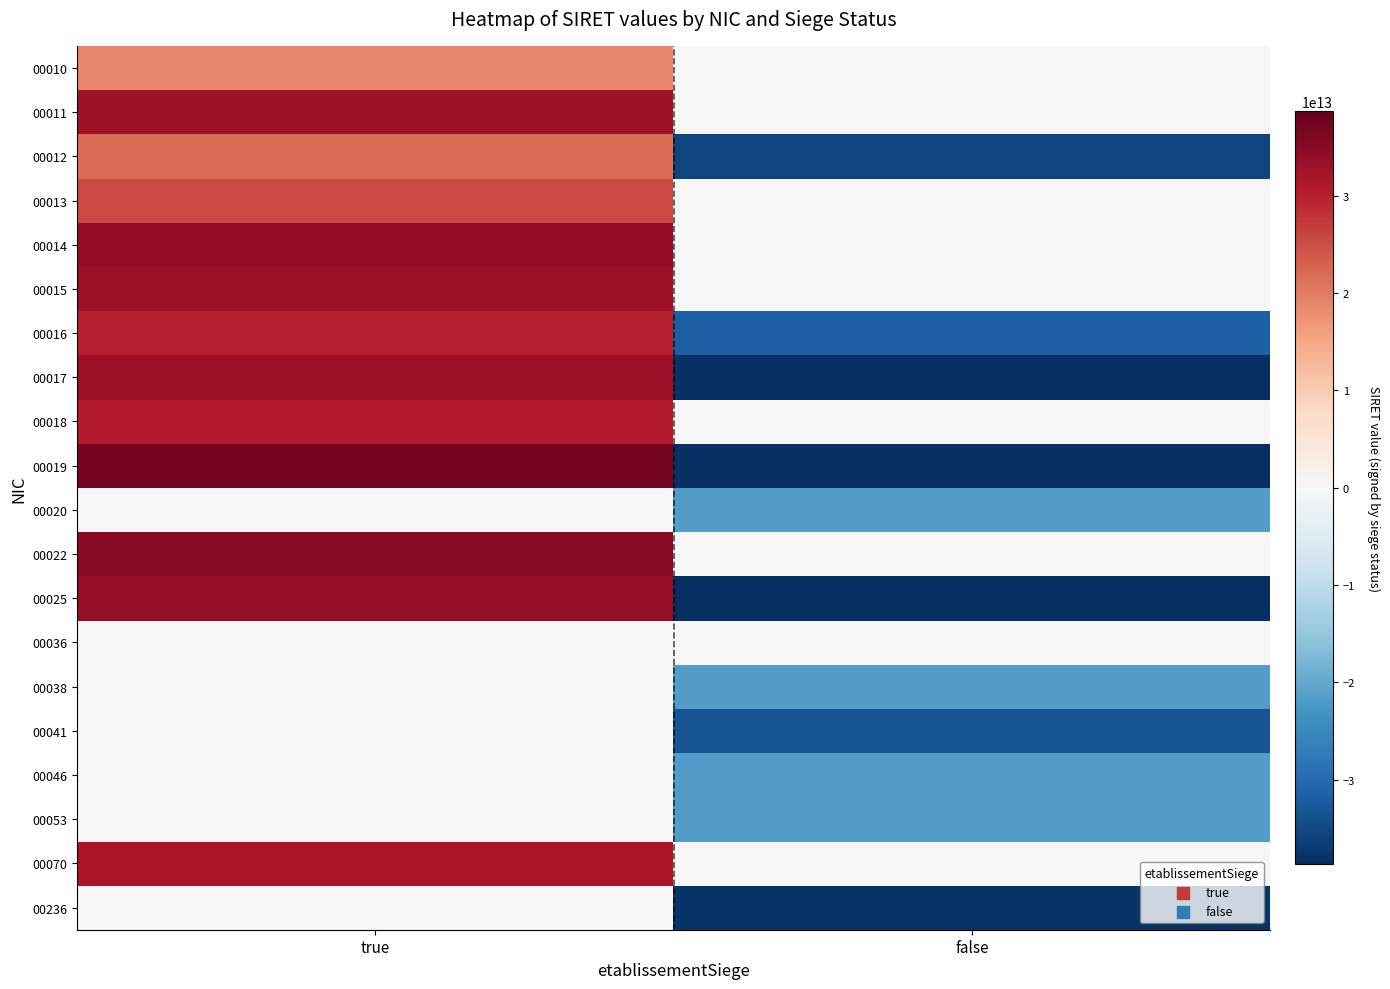

At true, list the series in order from smallest to largest.

00020, 00038, 00041, 00046, 00053, 00236, 00036, 00010, 00012, 00013, 00016, 00018, 00070, 00011, 00015, 00017, 00025, 00014, 00022, 00019